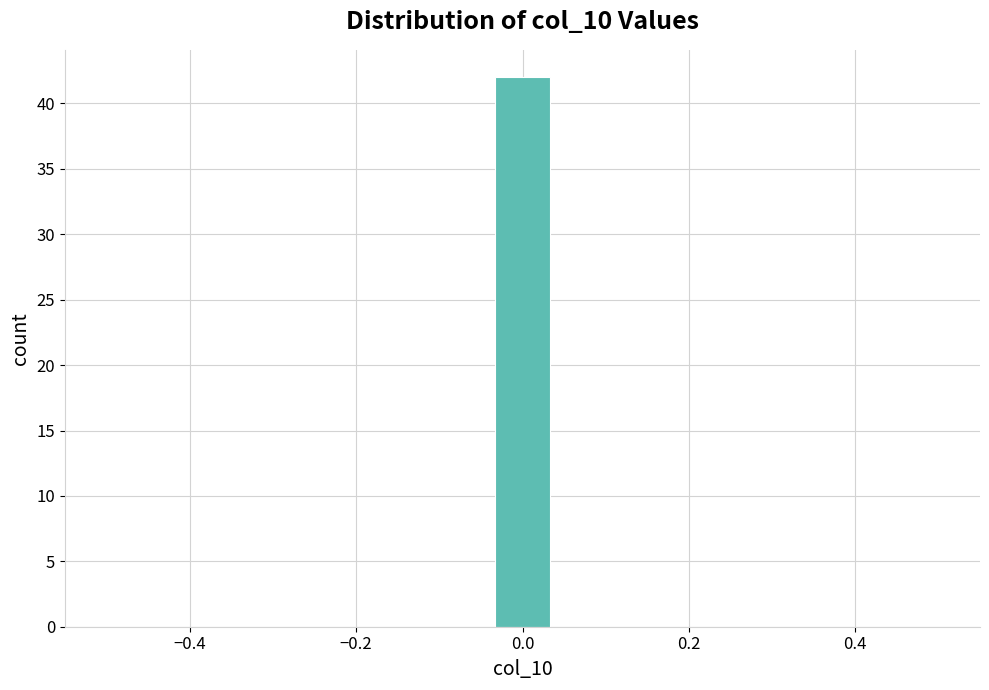

Read against the x-axis, roughly where is the centre of the tallest bar?

0.00